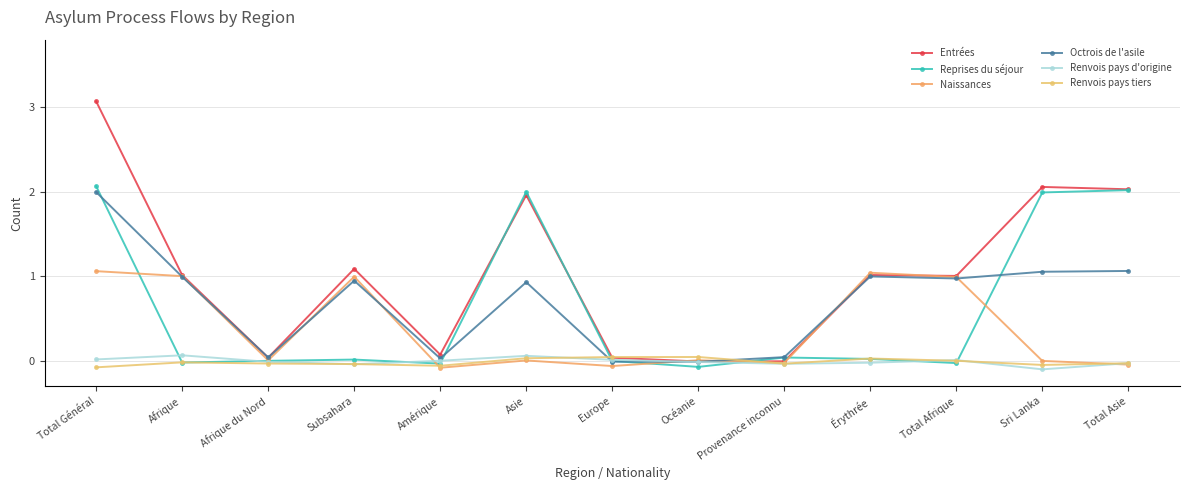

Reading right to left, extract all data points from this chart.

Entrées: Total Asie=2.0	Sri Lanka=2.1	Total Afrique=1.0	Érythrée=1.0	Provenance inconnu=-0.0	Océanie=-0.0	Europe=0.0	Asie=2.0	Amérique=0.1	Subsahara=1.1	Afrique du Nord=0.0	Afrique=1.0	Total Général=3.1
Reprises du séjour: Total Asie=2.0	Sri Lanka=2.0	Total Afrique=-0.0	Érythrée=0.0	Provenance inconnu=0.0	Océanie=-0.1	Europe=-0.0	Asie=2.0	Amérique=-0.0	Subsahara=0.0	Afrique du Nord=0.0	Afrique=-0.0	Total Général=2.1
Naissances: Total Asie=-0.0	Sri Lanka=0.0	Total Afrique=1.0	Érythrée=1.0	Provenance inconnu=-0.0	Océanie=0.0	Europe=-0.1	Asie=0.0	Amérique=-0.1	Subsahara=1.0	Afrique du Nord=0.0	Afrique=1.0	Total Général=1.1
Octrois de l'asile: Total Asie=1.1	Sri Lanka=1.1	Total Afrique=1.0	Érythrée=1.0	Provenance inconnu=0.0	Océanie=-0.0	Europe=-0.0	Asie=0.9	Amérique=0.0	Subsahara=0.9	Afrique du Nord=0.0	Afrique=1.0	Total Général=2.0
Renvois pays d'origine: Total Asie=-0.0	Sri Lanka=-0.1	Total Afrique=0.0	Érythrée=-0.0	Provenance inconnu=-0.0	Océanie=-0.0	Europe=0.0	Asie=0.1	Amérique=0.0	Subsahara=-0.0	Afrique du Nord=-0.0	Afrique=0.1	Total Général=0.0
Renvois pays tiers: Total Asie=-0.0	Sri Lanka=-0.0	Total Afrique=0.0	Érythrée=0.0	Provenance inconnu=-0.0	Océanie=0.0	Europe=0.0	Asie=0.0	Amérique=-0.1	Subsahara=-0.0	Afrique du Nord=-0.0	Afrique=-0.0	Total Général=-0.1